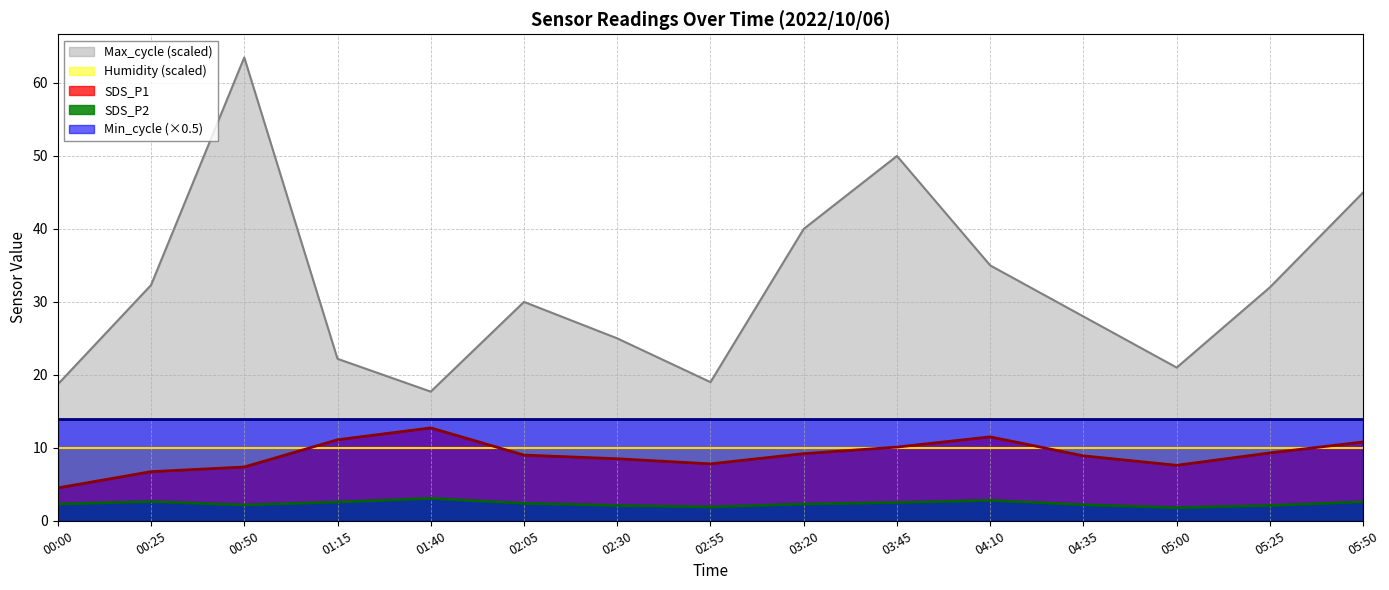

What is the label of the 15th point from the left?

05:50